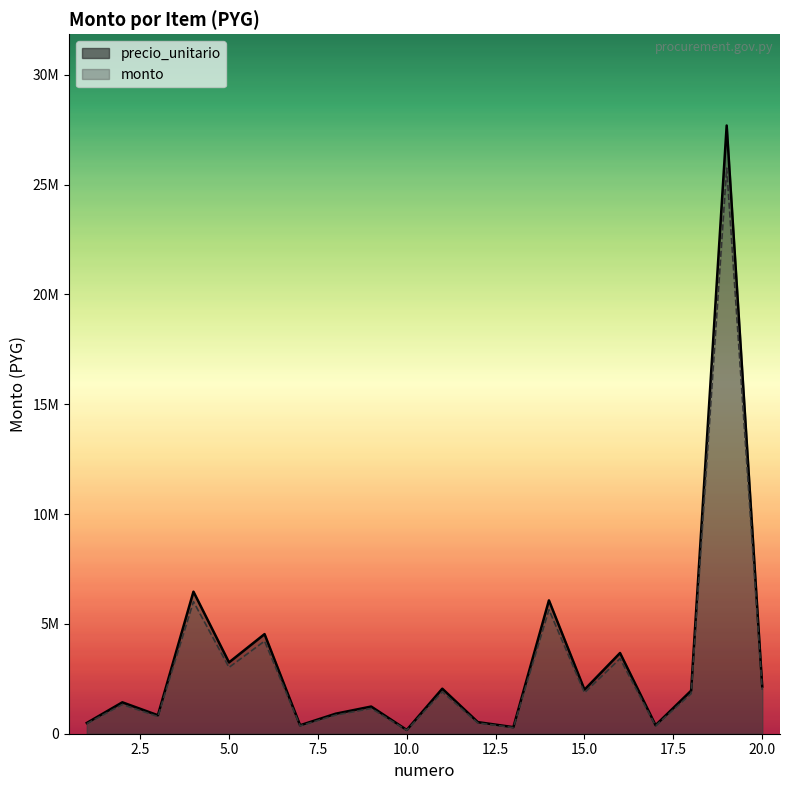

True or false: precio_unitario and monto intersect in this chart.

False